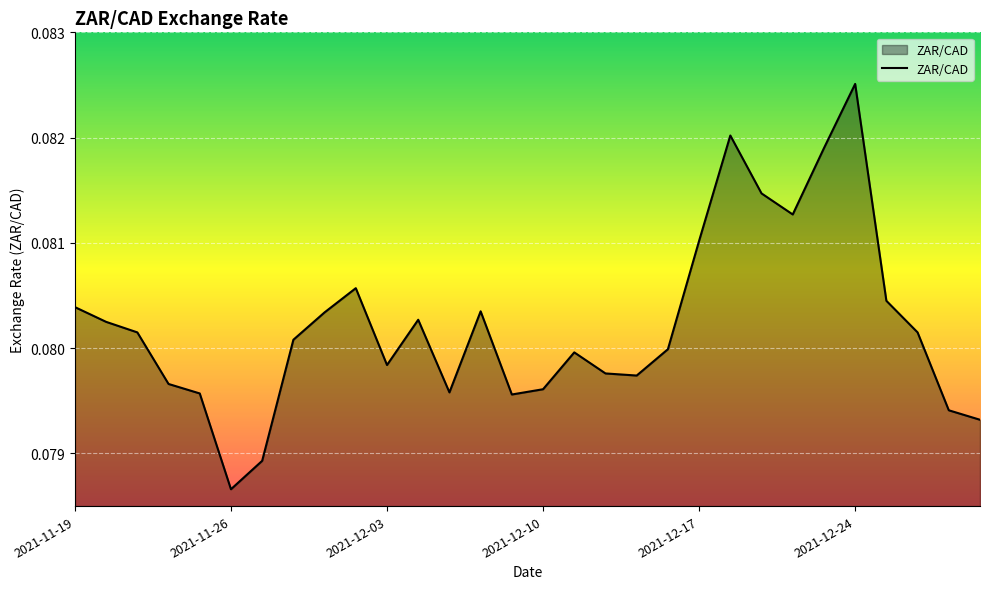

How many lines are shown in the chart?

1